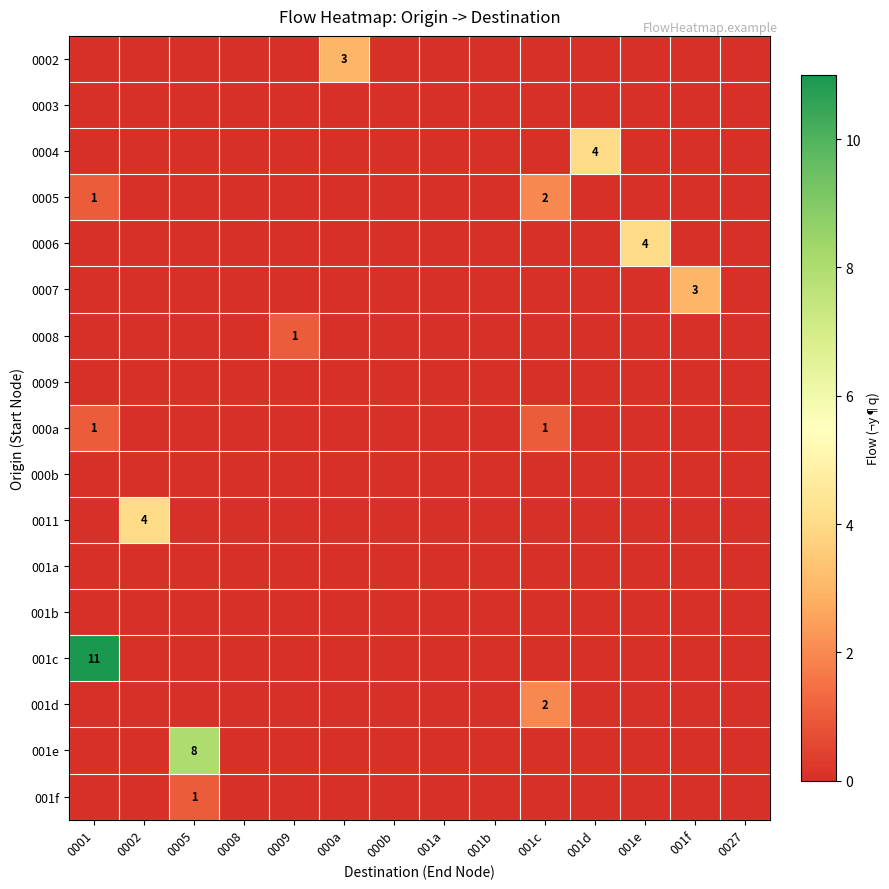

What is the sum of all 0006 values?

4